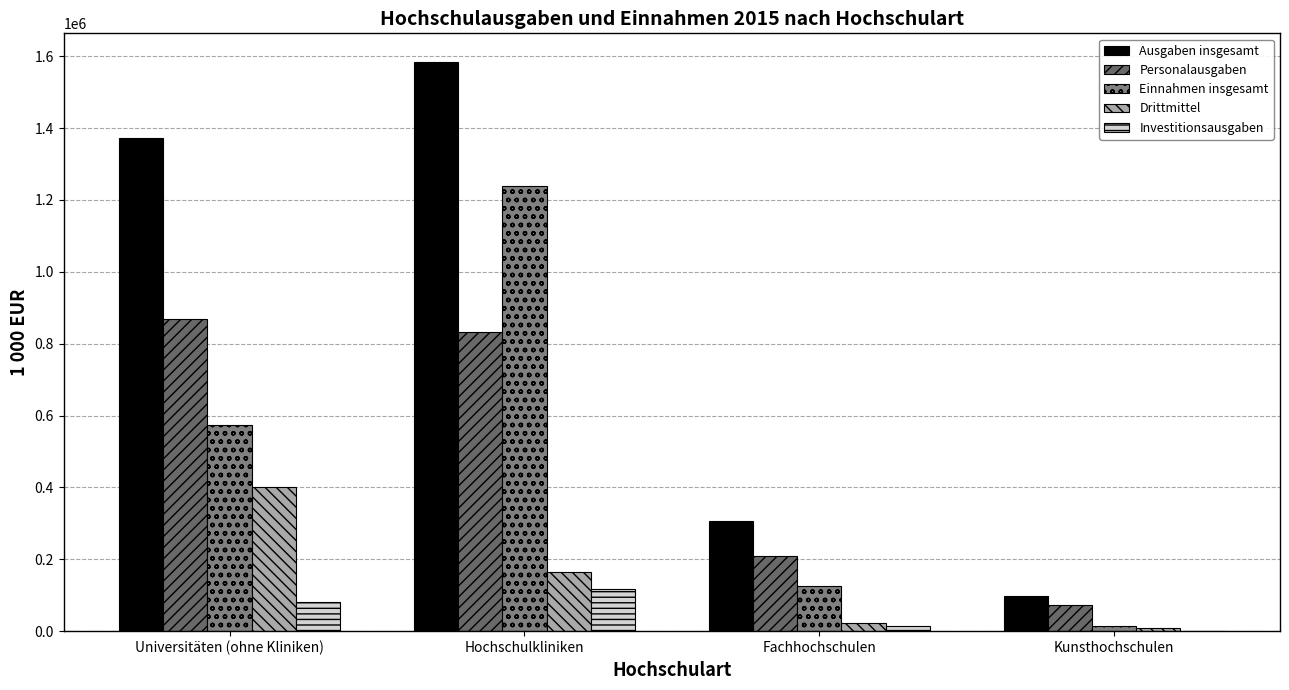

Is it true that Investitionsausgaben equals 199596 at Hochschulkliniken?

False